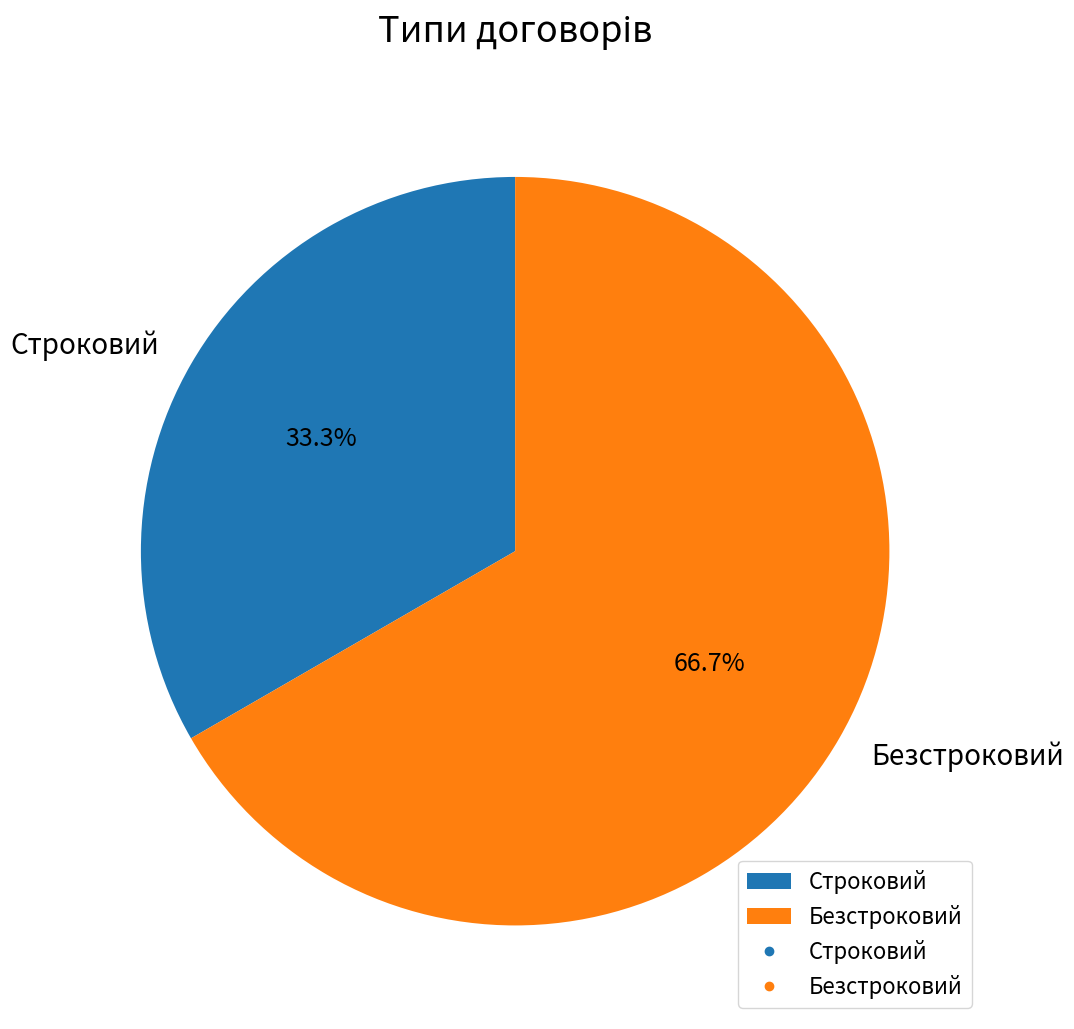

To the nearest percent, what is the difference between the Безстроковий and Строковий slice percentages?

33%